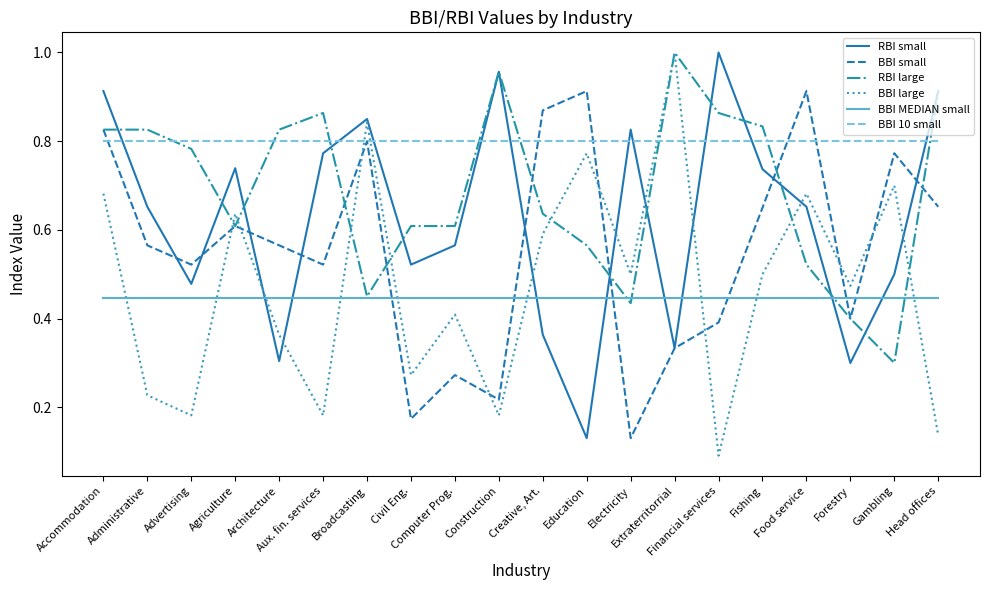

The RBI large series shows 0.8 at Fishing. True or false?

True